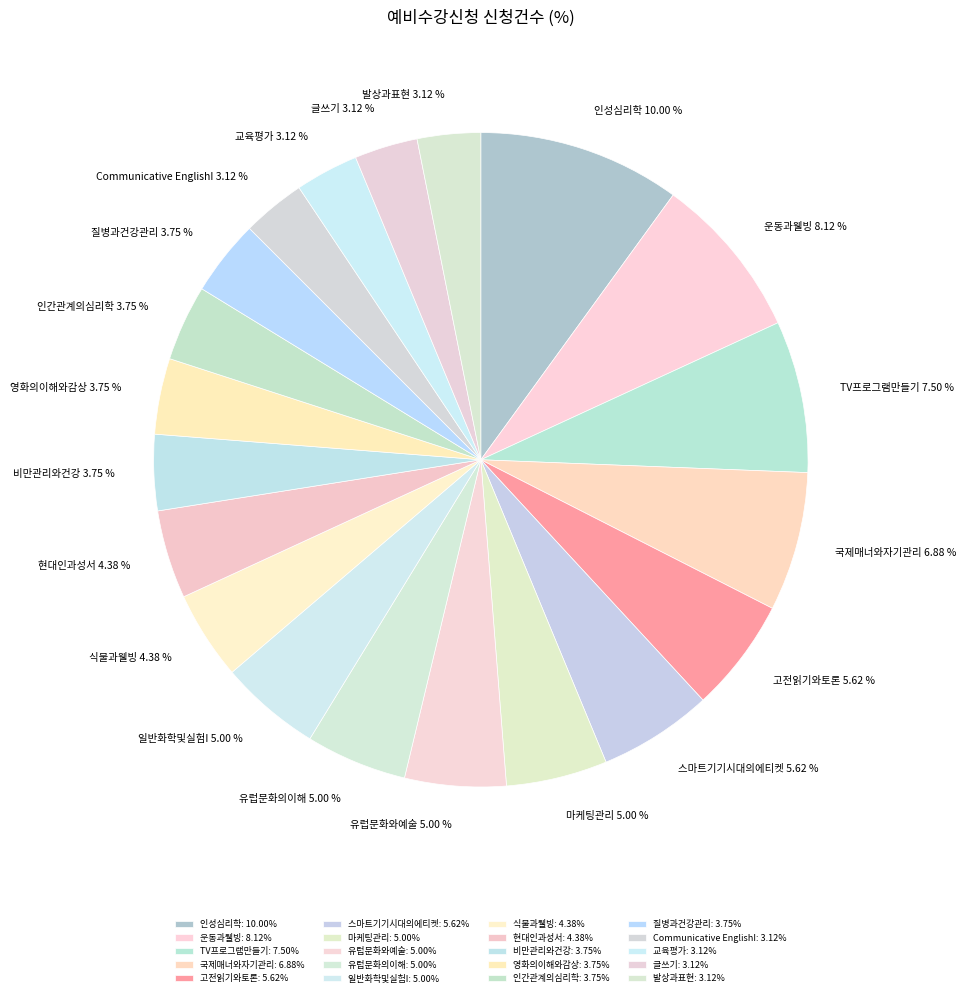

Do 글쓰기 and 스마트기기시대의에티켓 together represent more than half of the pie?

No